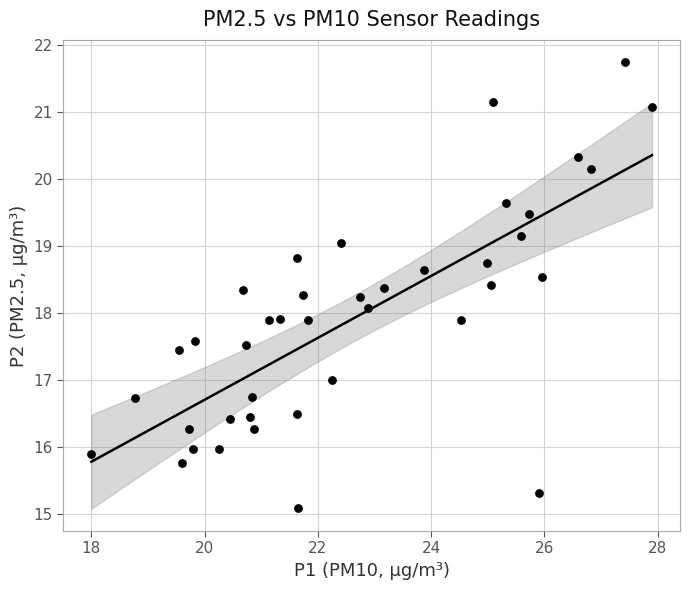

What is the range of X values (max minus min)?

9.9